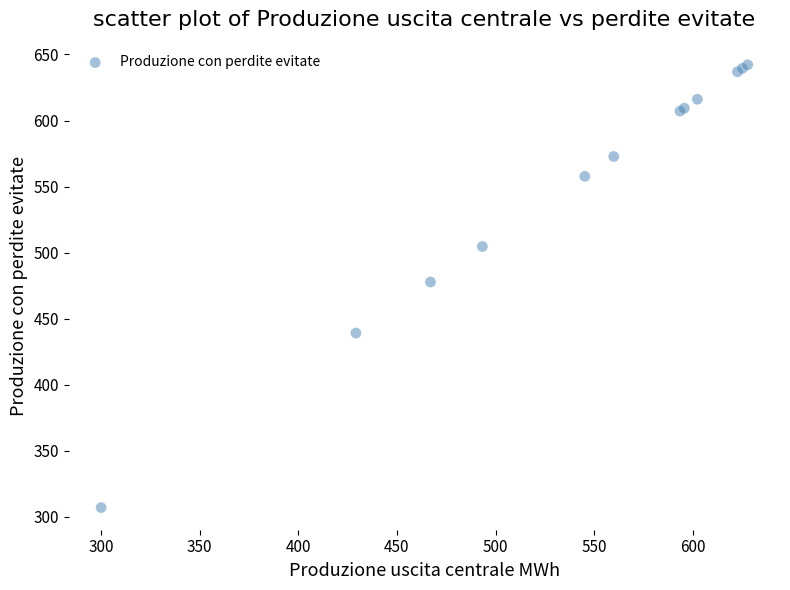

What Y value in the scatter plot is closest to 474?

477.8